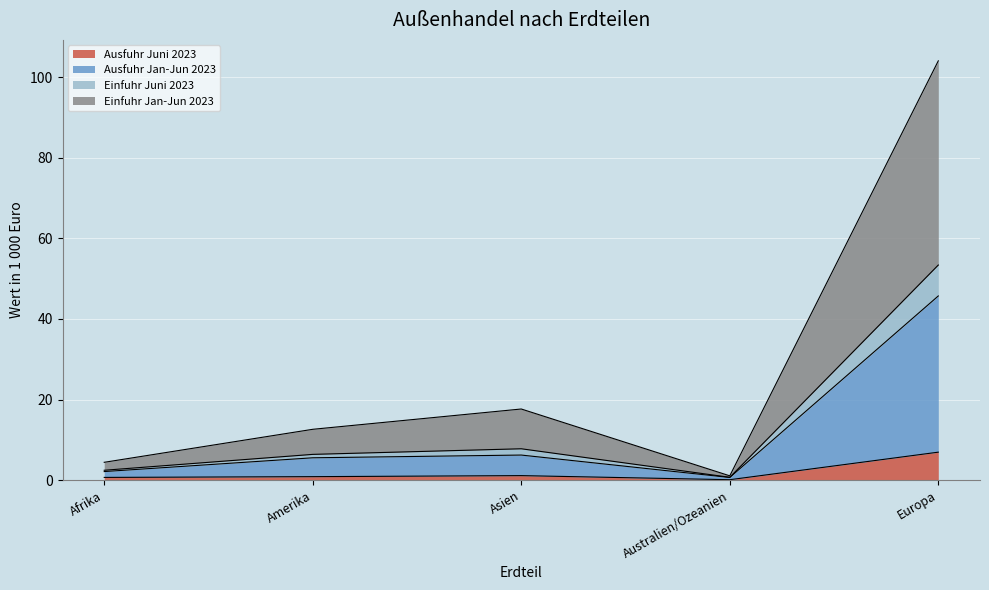

True or false: Einfuhr Jan-Jun 2023 has a value of 10.6 at Amerika.

False